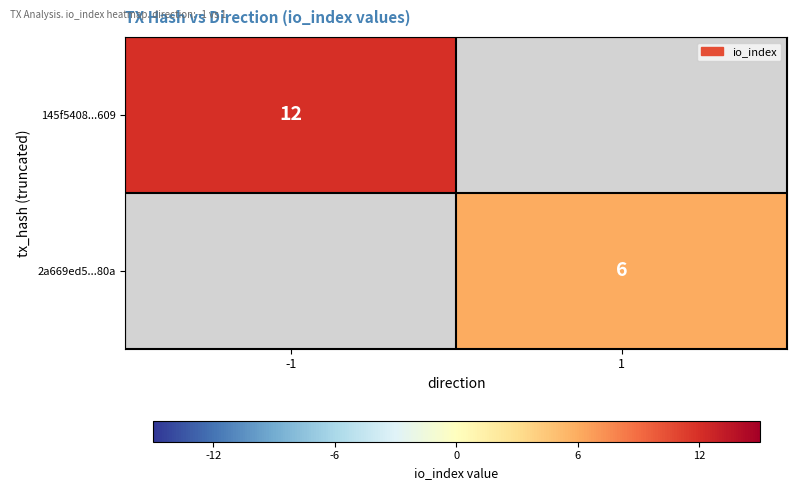

Is it true that 145f5408...609 equals 12 at -1?

True